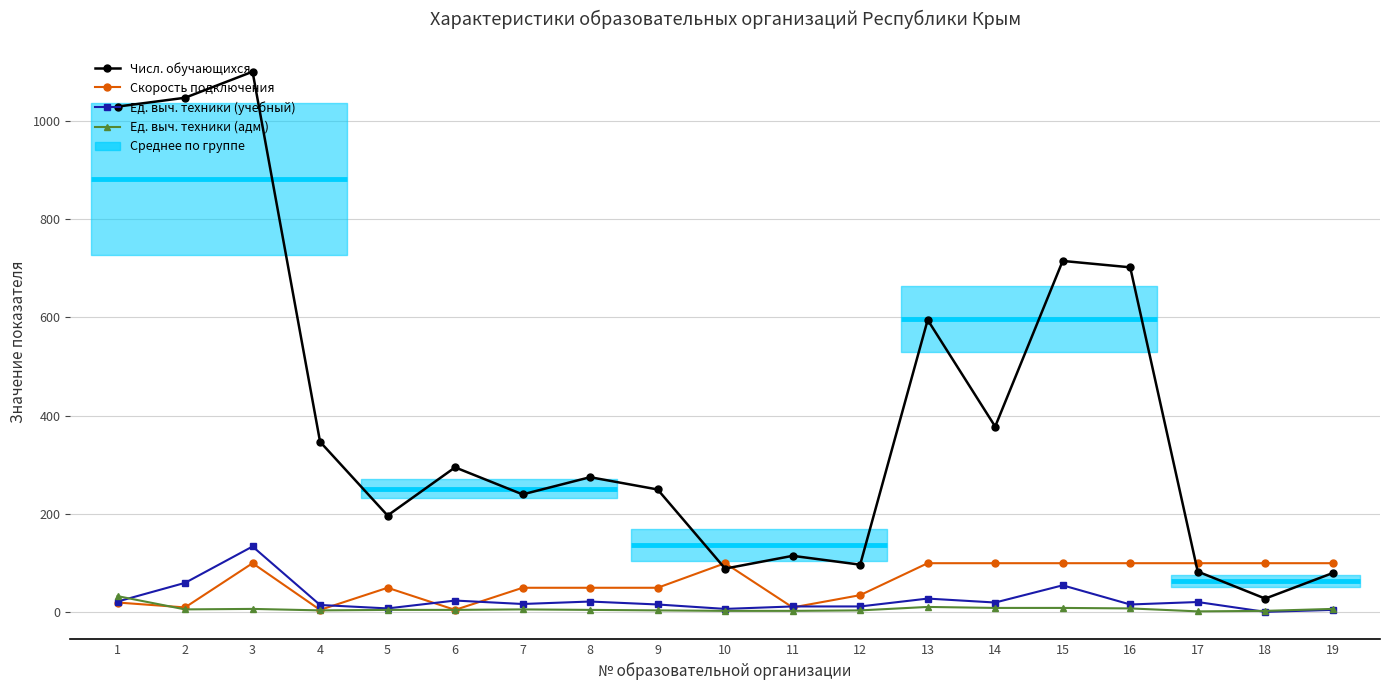

Does the chart have visible grid lines?

Yes